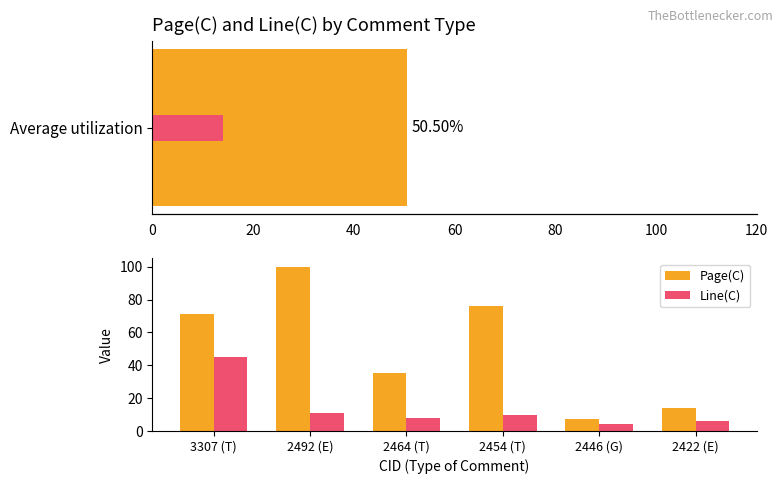

Count the number of categories in the chart.

6